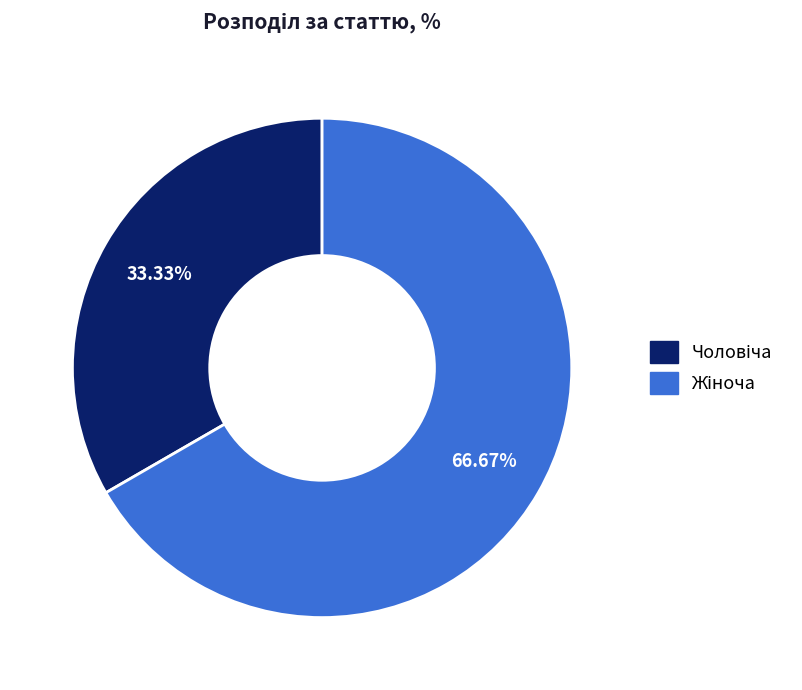

Is there a majority slice in this chart?

Yes